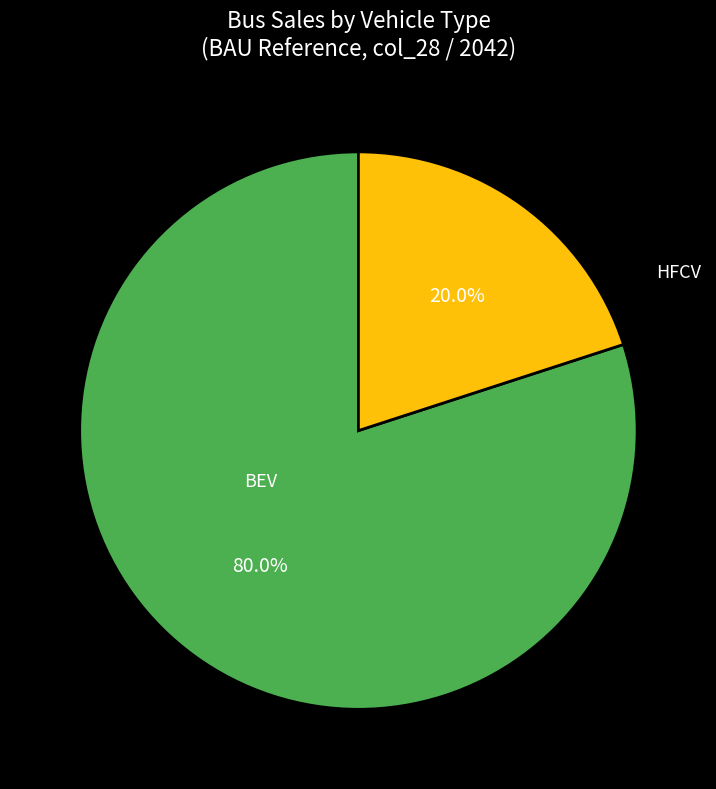

How many segments does this pie chart have?

2